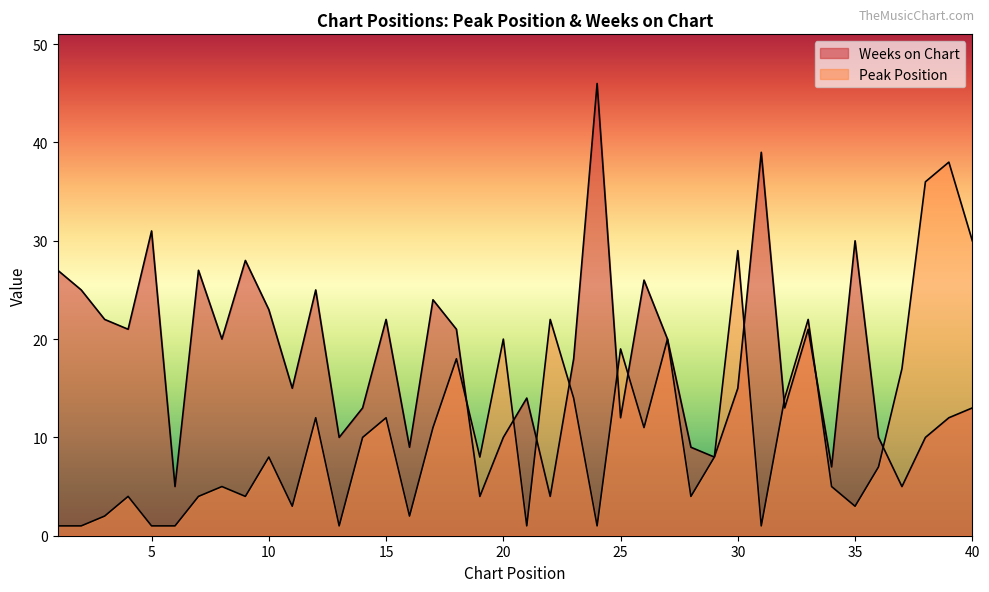

Reading left to right, what are all the values shown in this chart?

Peak Position: 1	1	2	4	1	1	4	5	4	8	3	12	1	10	12	2	11	18	8	20	1	22	14	1	19	11	20	4	8	29	1	14	22	5	3	7	17	36	38	30
Weeks on Chart: 27	25	22	21	31	5	27	20	28	23	15	25	10	13	22	9	24	21	4	10	14	4	18	46	12	26	20	9	8	15	39	13	21	7	30	10	5	10	12	13